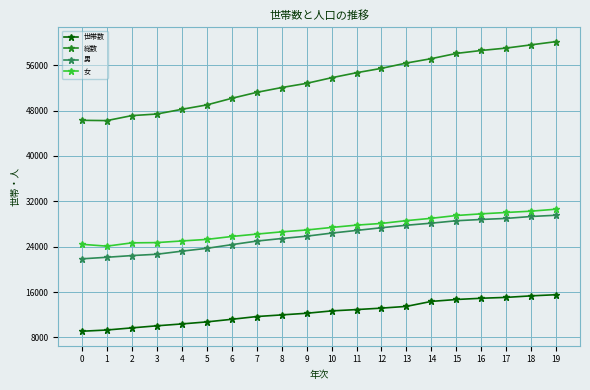

What are all the series names shown in the legend?

世帯数, 総数, 男, 女